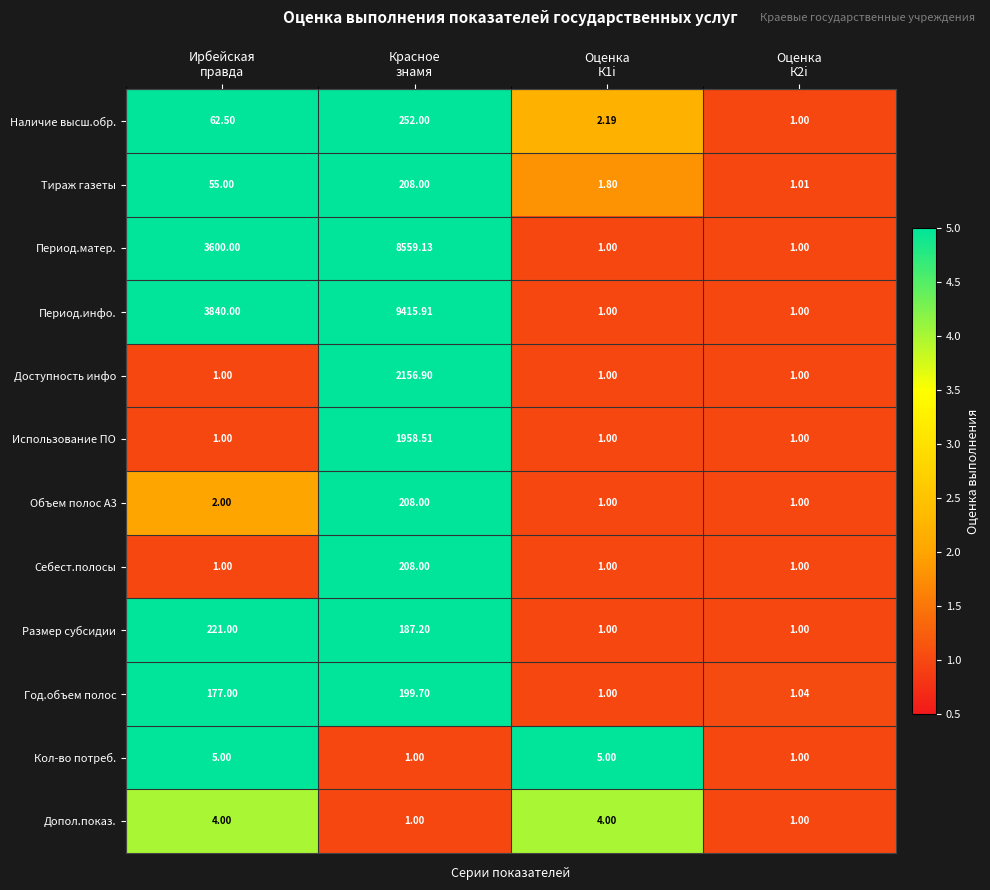

What is the maximum value shown in the chart?

9415.9